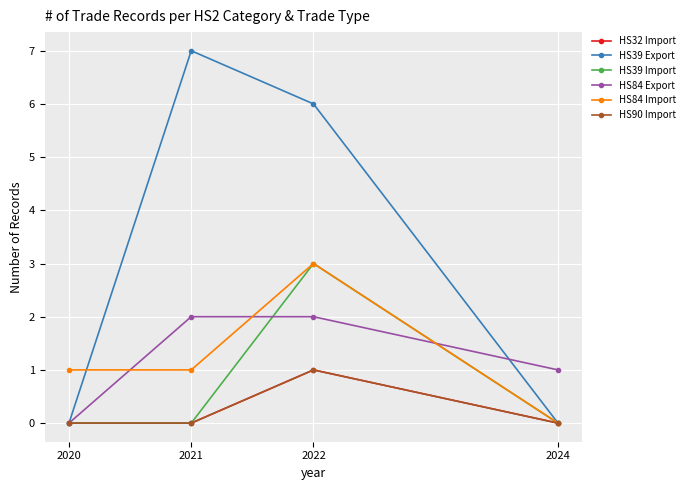

Which category has the highest value in the HS90 Import series?

2022